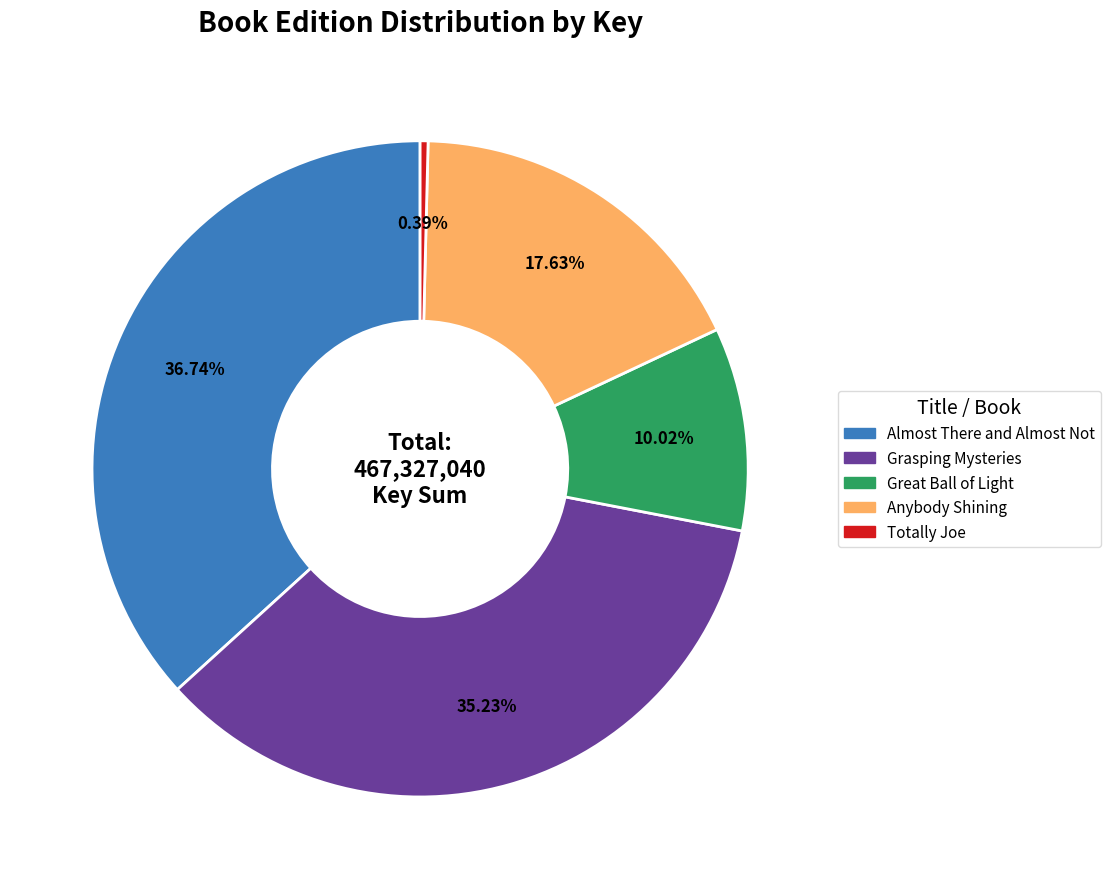

What is the ratio of the value at Great Ball of Light to the value at Totally Joe?

25.7